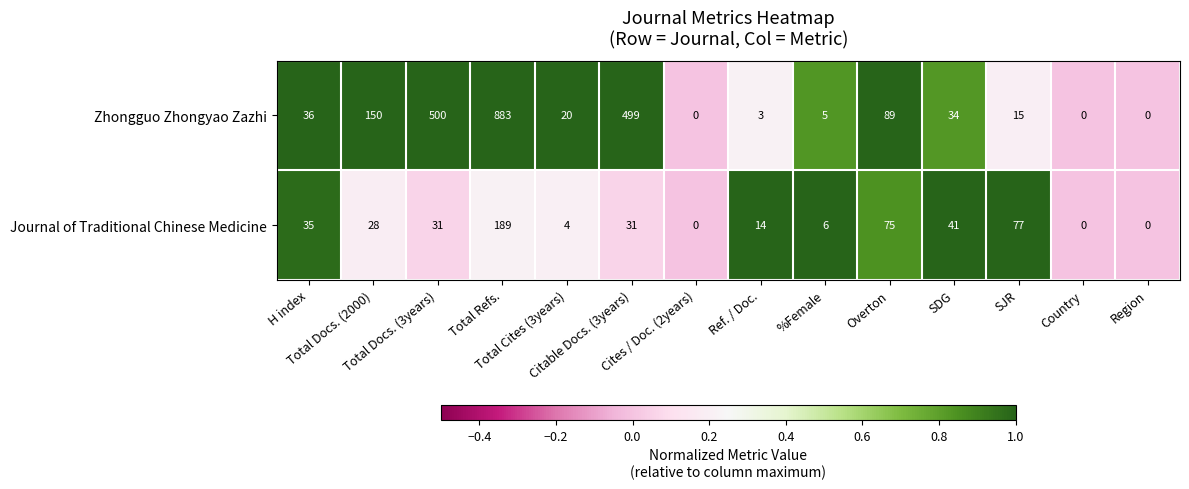

What is the difference between the second highest and second lowest values in the Journal of Traditional Chinese Medicine series?

77